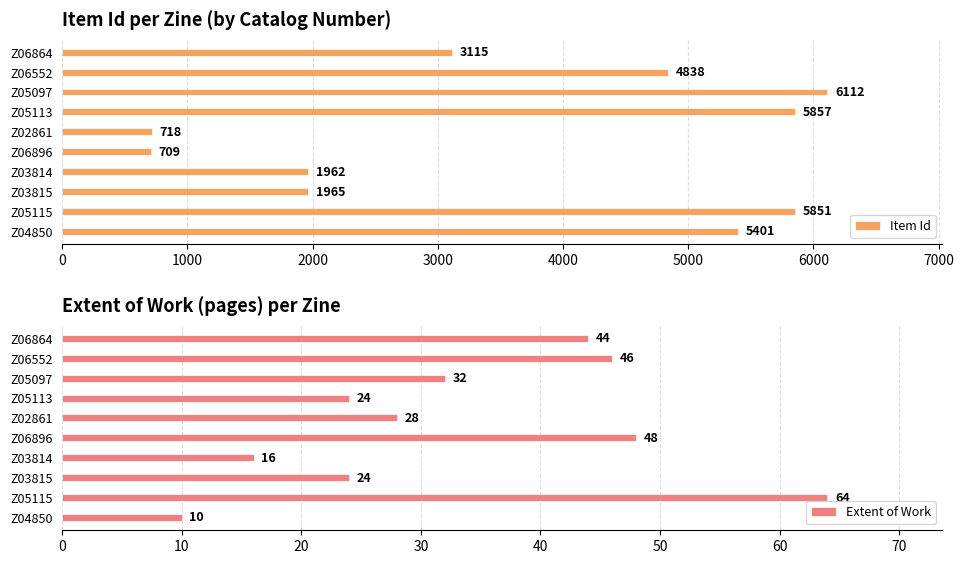

Rank the categories by Item Id value from highest to lowest.

Z05097, Z05113, Z05115, Z04850, Z06552, Z06864, Z03815, Z03814, Z02861, Z06896